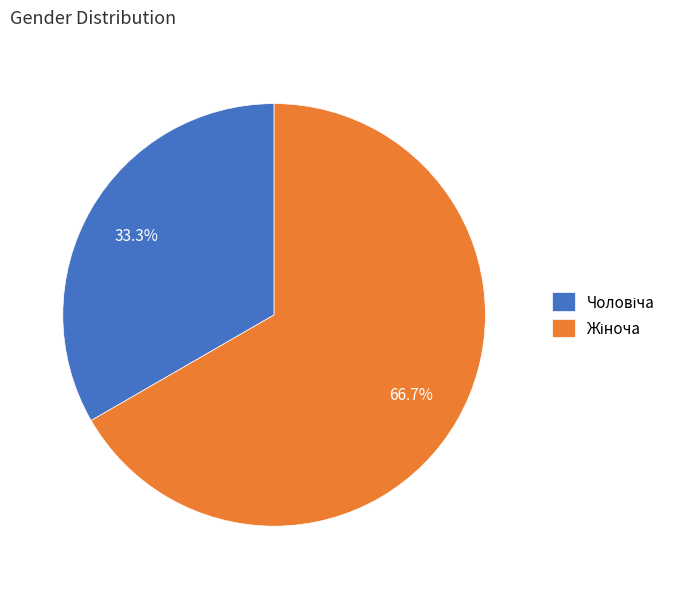

Is there a majority slice in this chart?

Yes